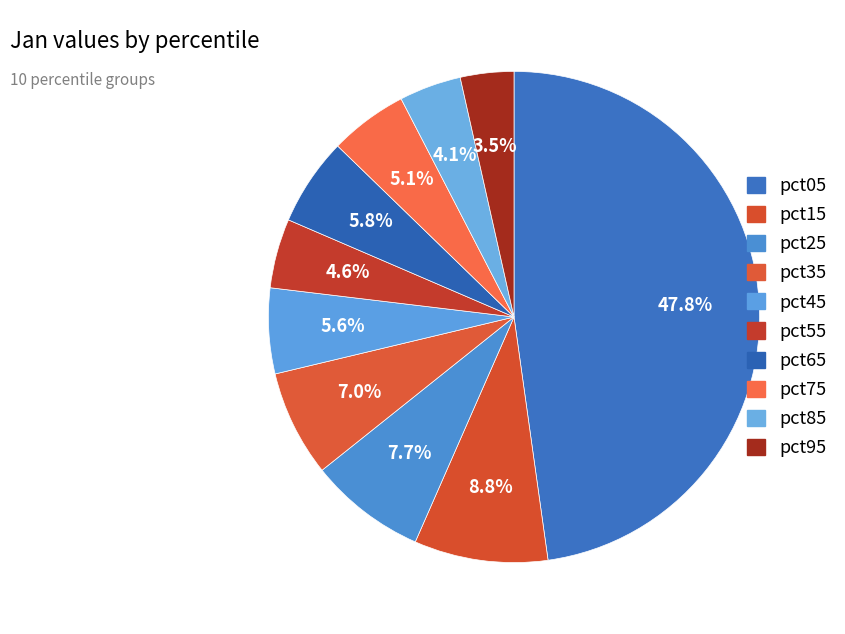

To the nearest percent, what percentage of the pie is pct35?

7%